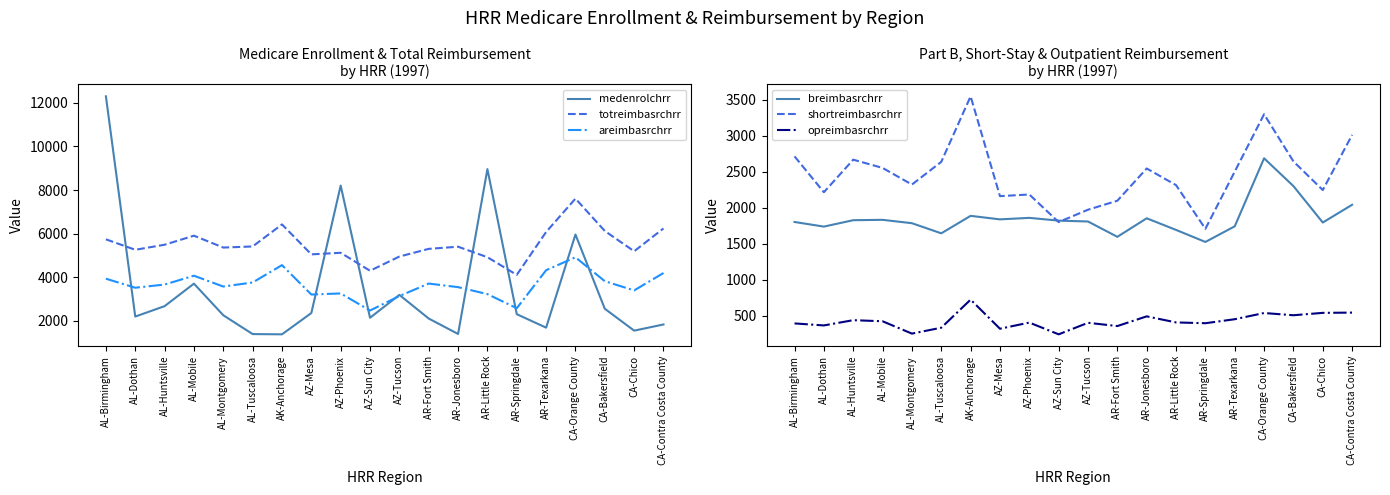

List the labels in order of medenrolchrr value, largest first.

AL-Birmingham, AR-Little Rock, AZ-Phoenix, CA-Orange County, AL-Mobile, AZ-Tucson, AL-Huntsville, CA-Bakersfield, AZ-Mesa, AR-Springdale, AL-Montgomery, AL-Dothan, AZ-Sun City, AR-Fort Smith, CA-Contra Costa County, AR-Texarkana, CA-Chico, AR-Jonesboro, AL-Tuscaloosa, AK-Anchorage